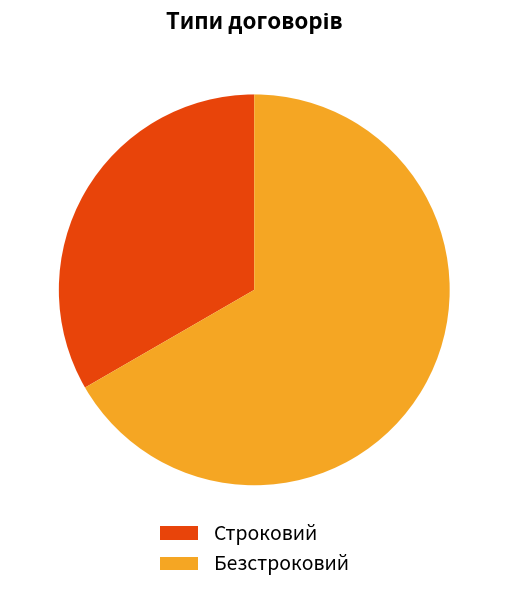

Between Безстроковий and Строковий, which is larger?

Безстроковий